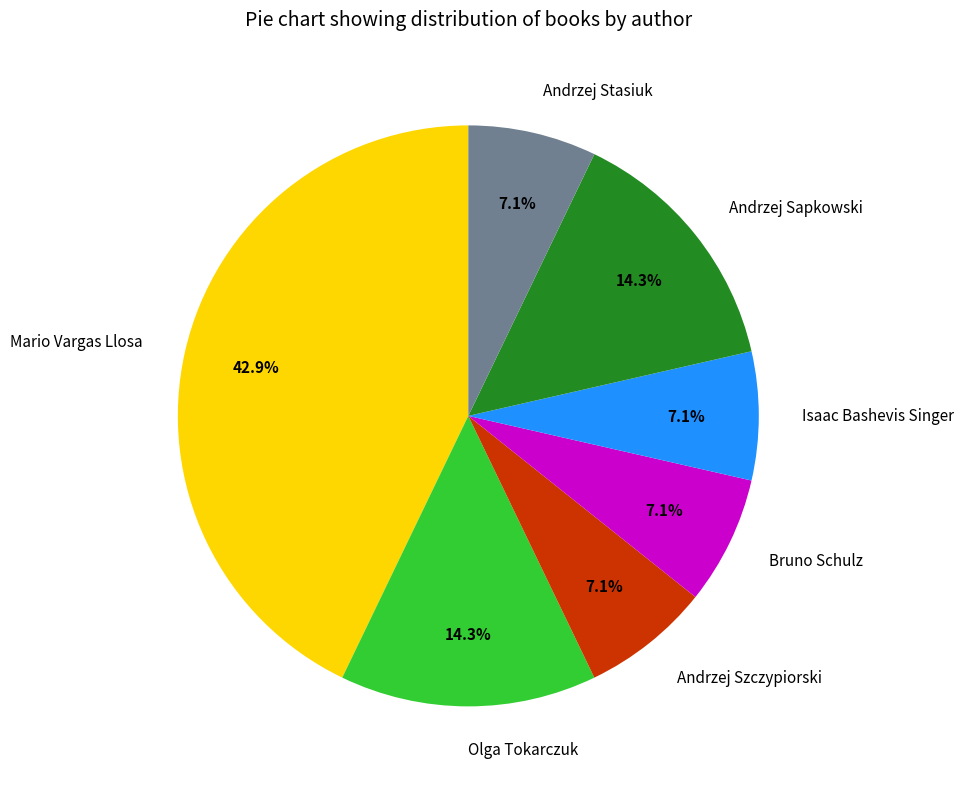

Does any single category account for the majority?

No